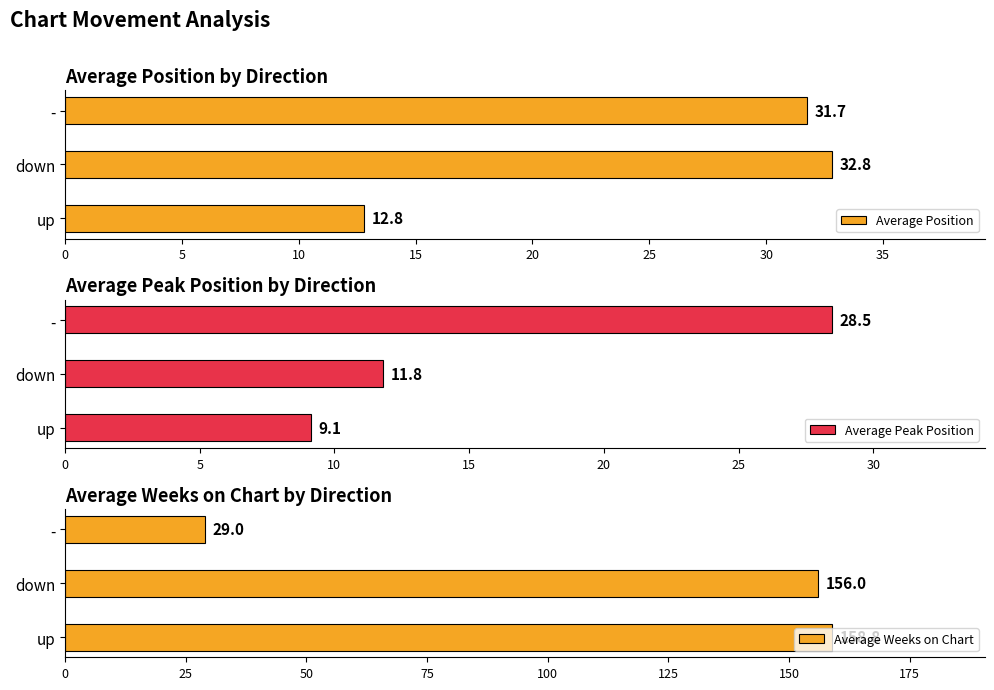

Does the chart contain any negative values?

No